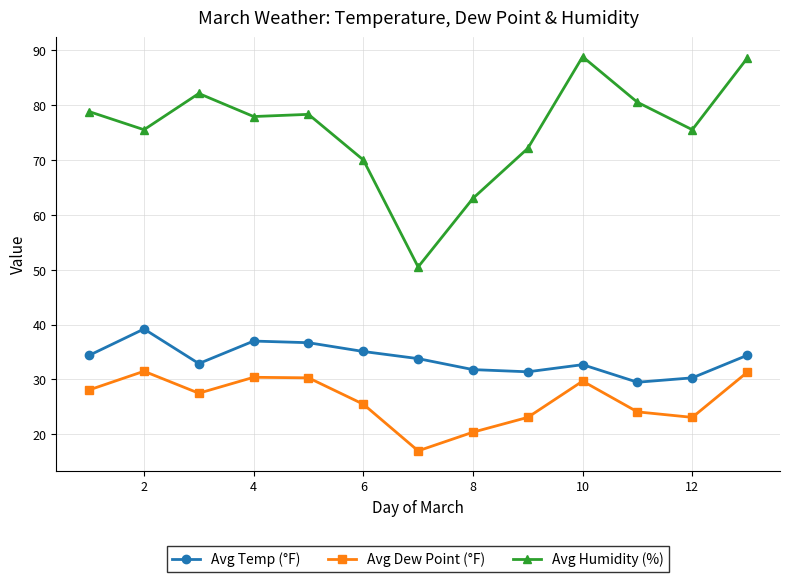

What is the maximum value shown in the chart?

88.8